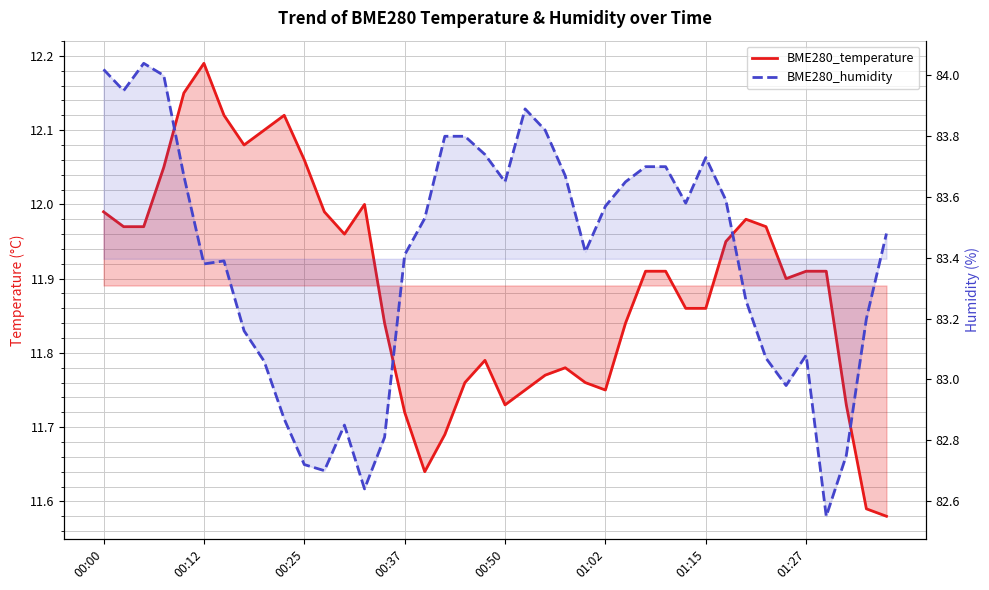

True or false: BME280_temperature and BME280_humidity intersect in this chart.

False